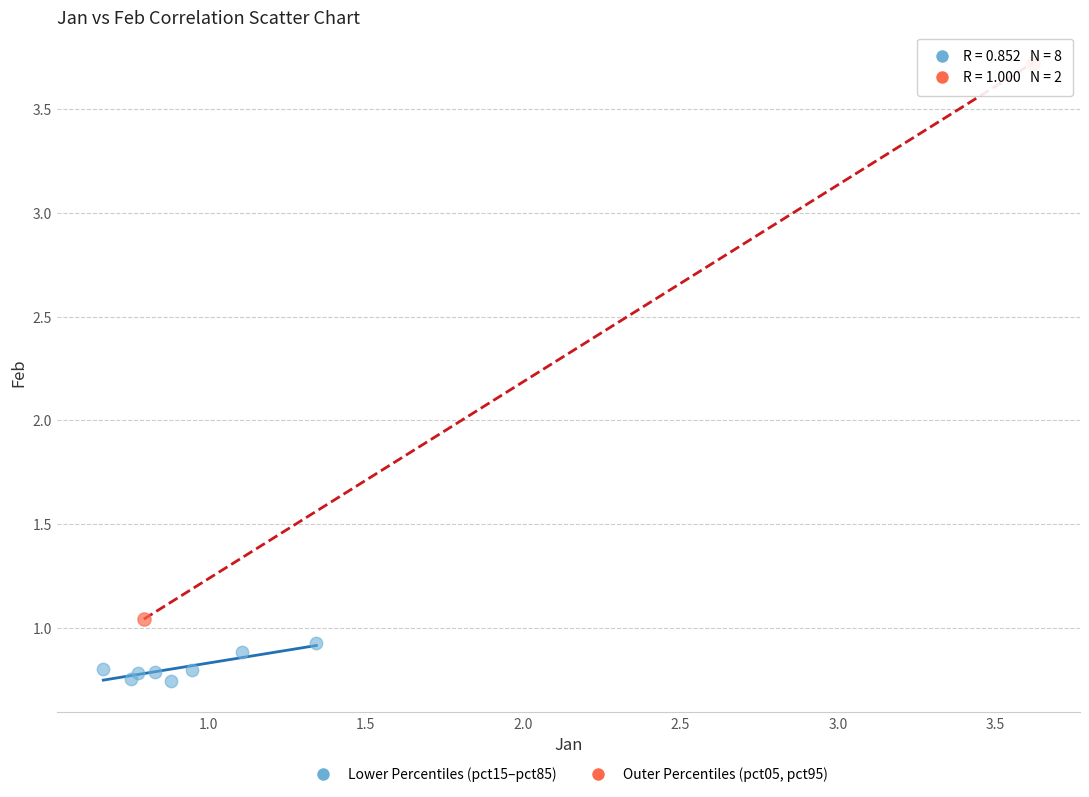

What are all the series names shown in the legend?

Lower Percentiles (pct15–pct85), Outer Percentiles (pct05, pct95)